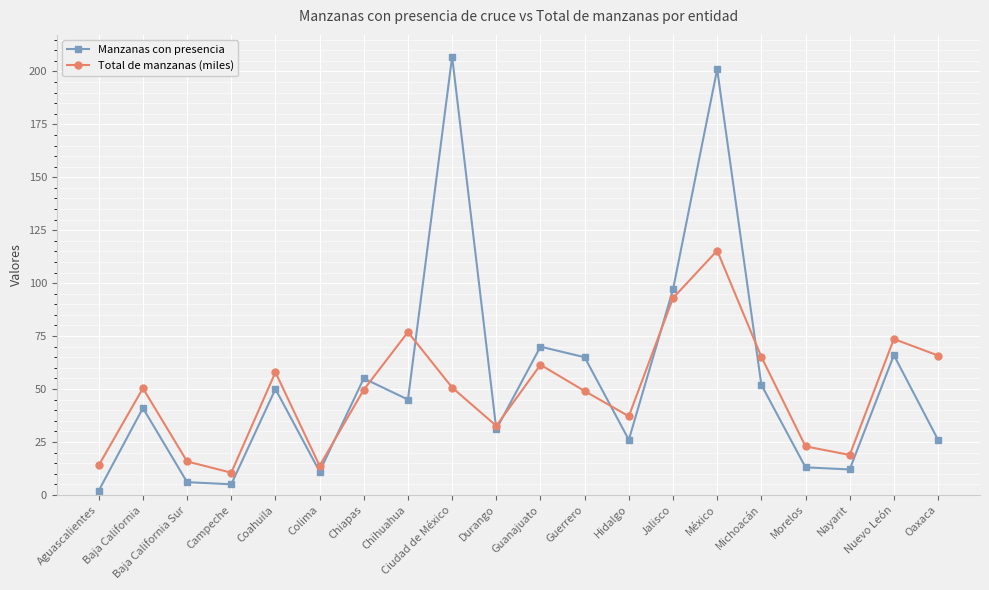

What is the difference between the highest and lowest values at Nayarit?

6.9